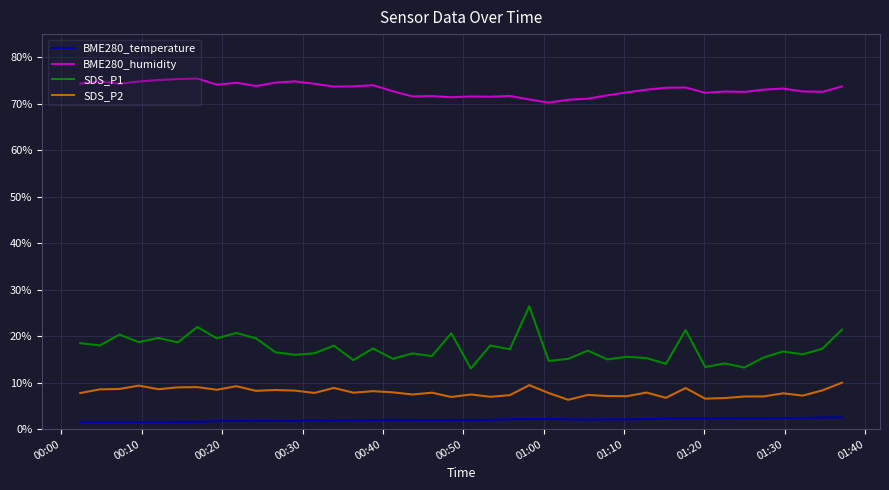

Which series has the largest total across all categories?

BME280_humidity